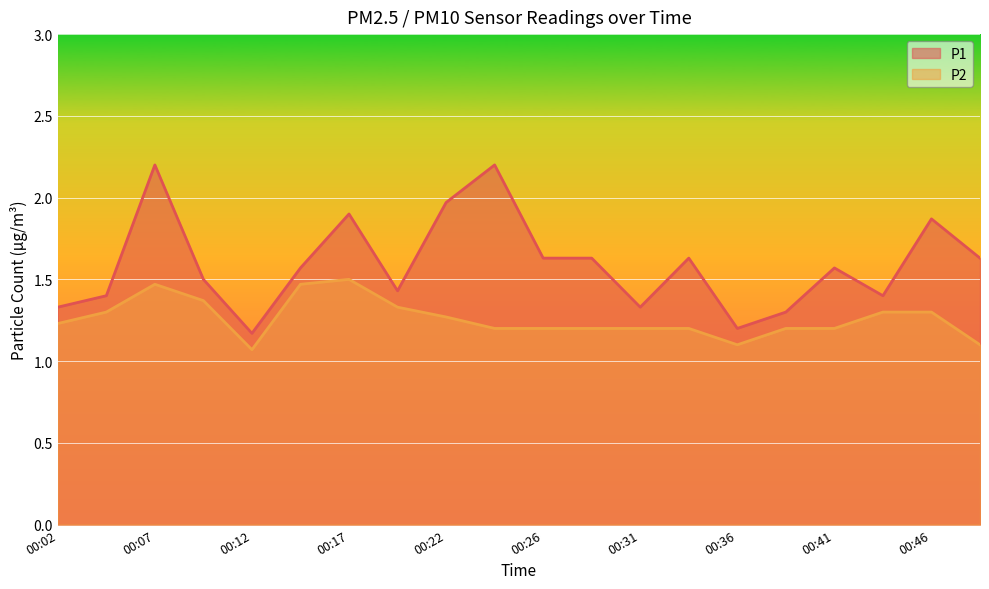

True or false: P1 has more than 0 points higher than both neighbors.

True